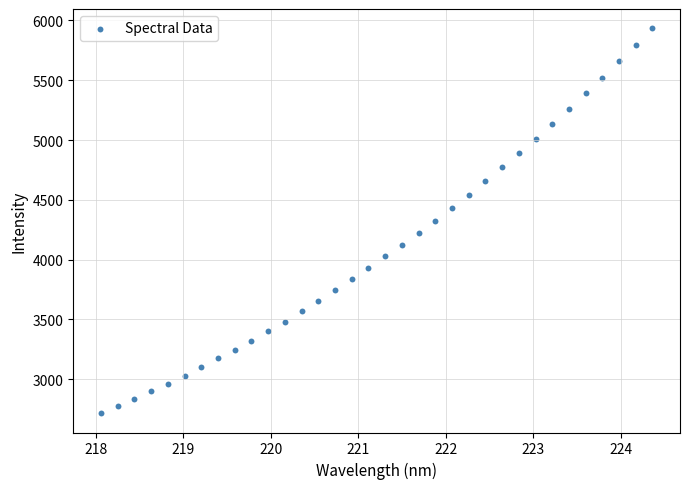

What is the range of Y values (max minus min)?

3221.1